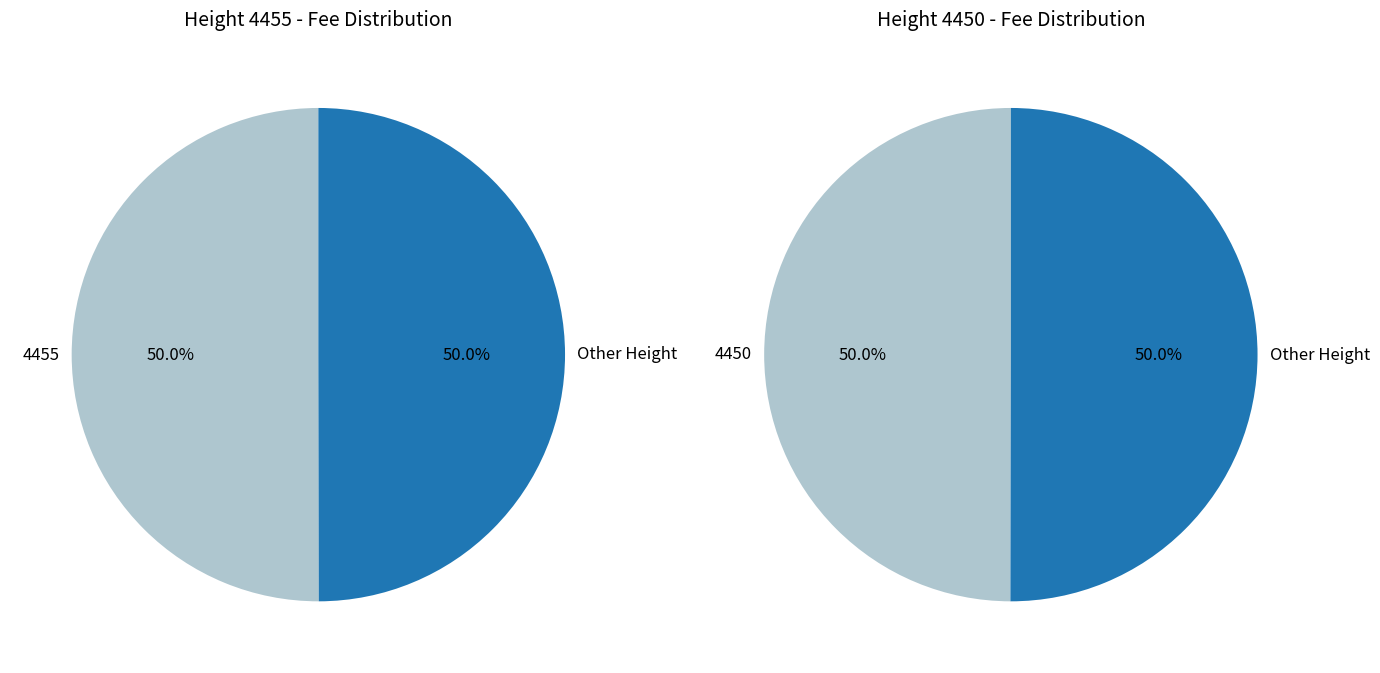

What is the ratio of the value at 4455 to the value at 4450?

1.0